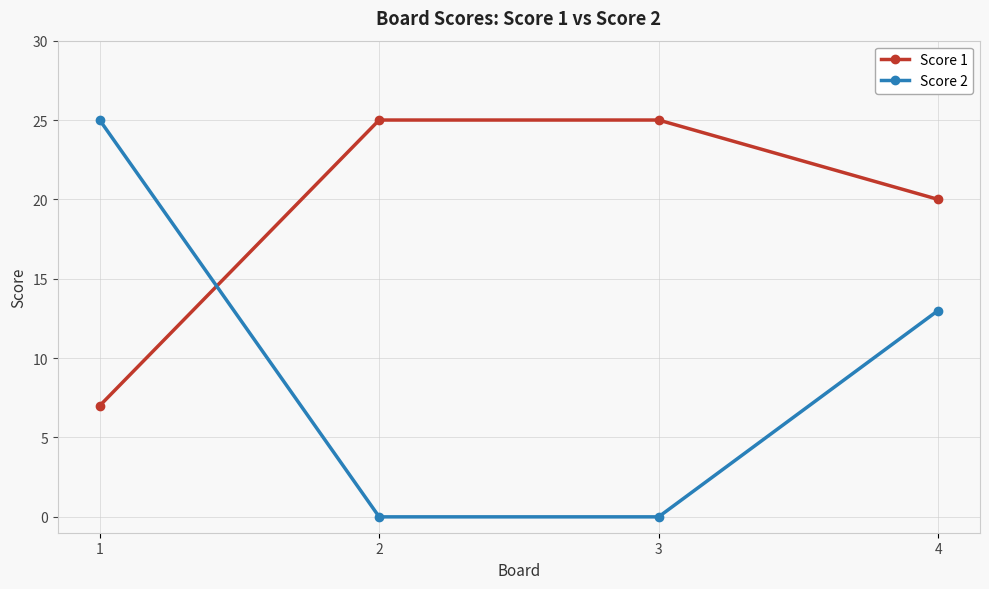

The value of Score 1 at 2 is 25. True or false?

True